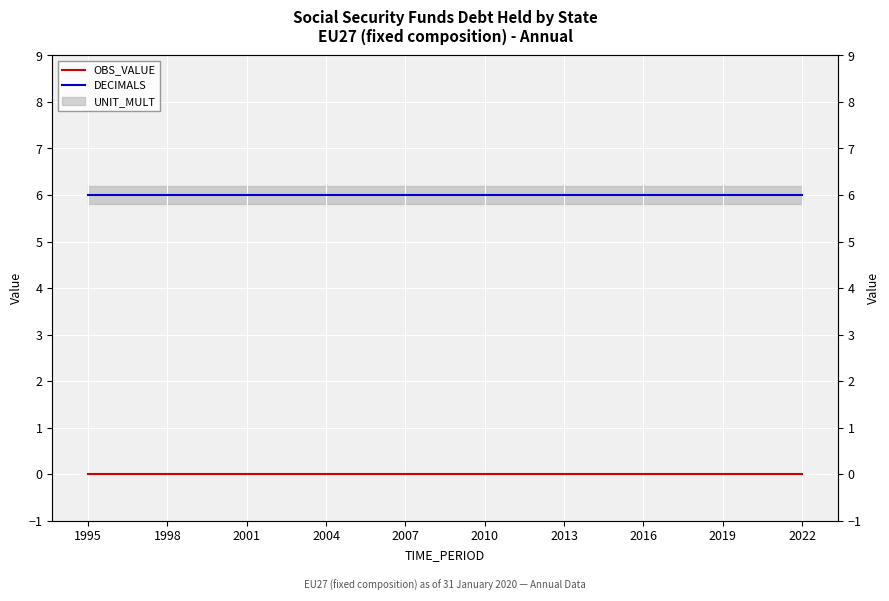

Where is OBS_VALUE nearest to the value 0?

1995